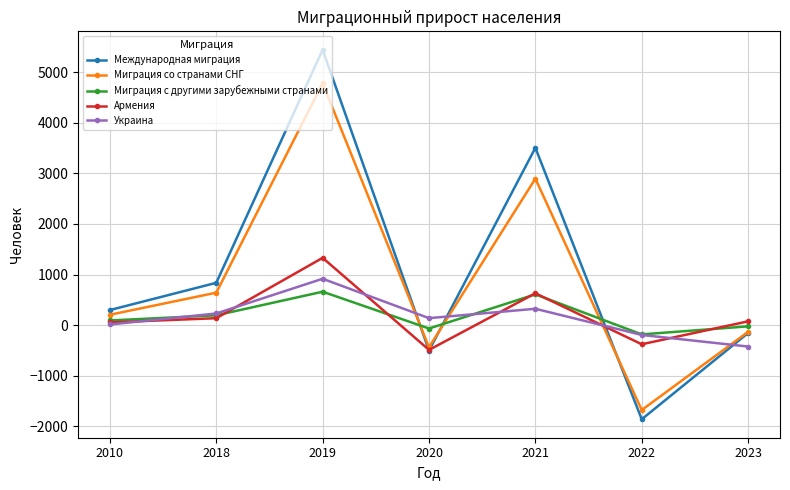

At which category does Миграция с другими зарубежными странами reach its first local valley?

2020